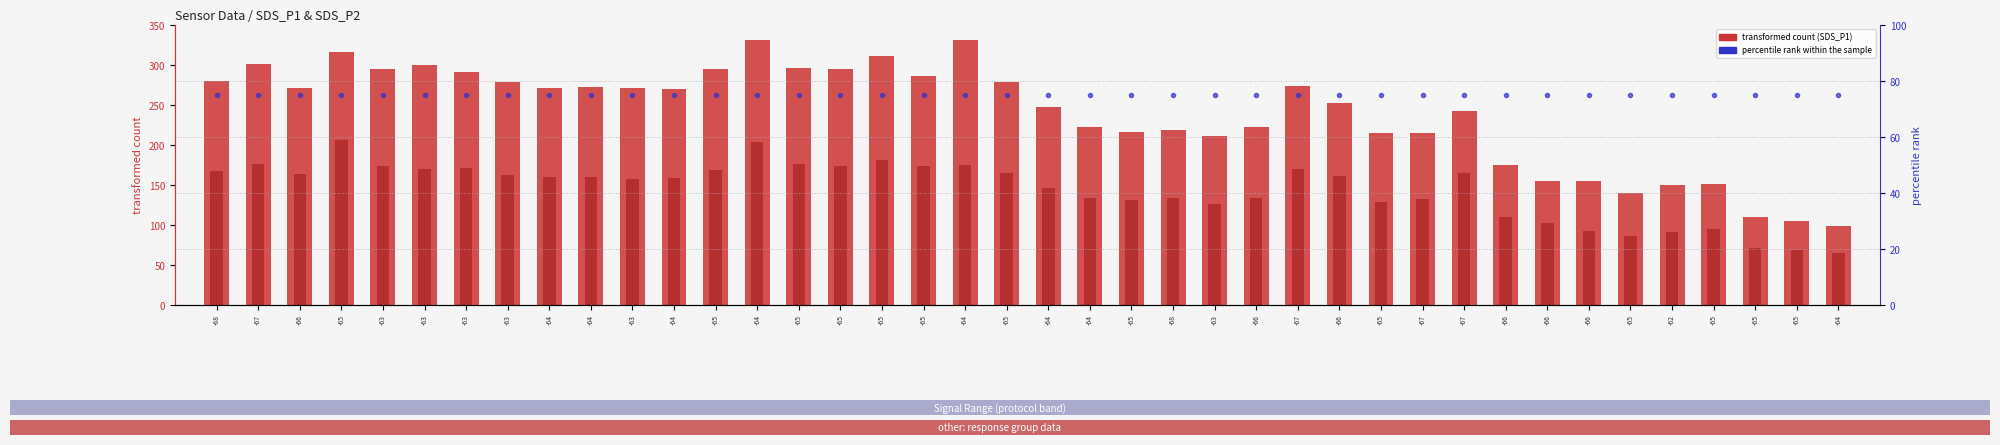

What is the average value of the SDS_P2 series?

144.8